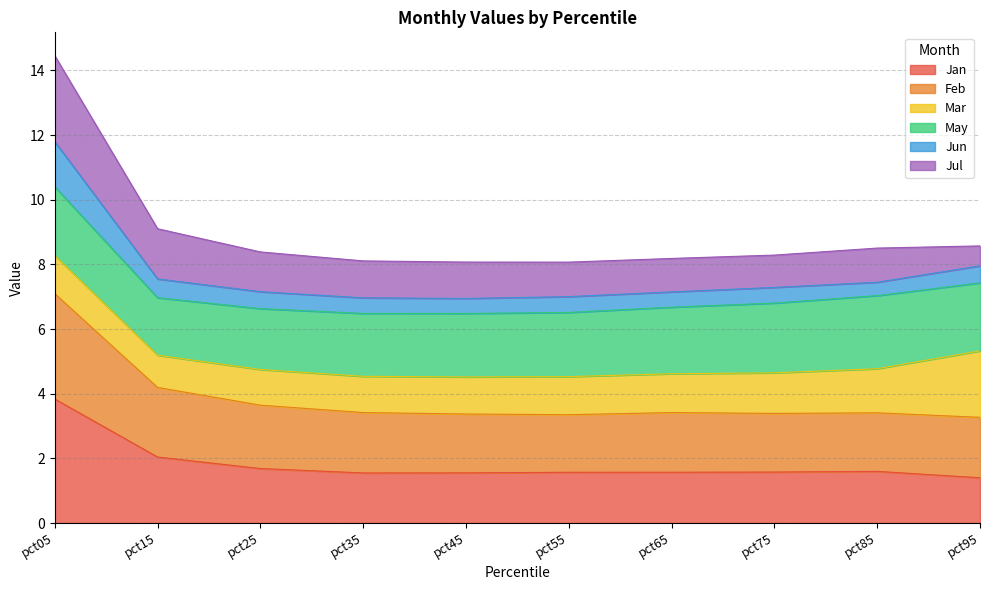

What is the sum of all Jan values?

18.4